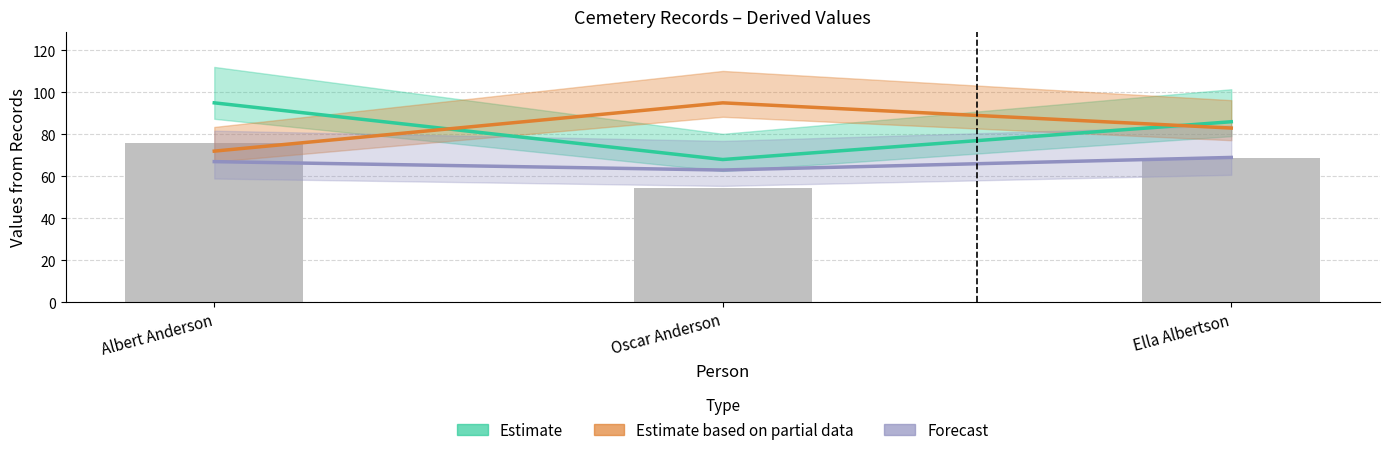

What is the label of the 3rd bar from the right?

Albert Anderson